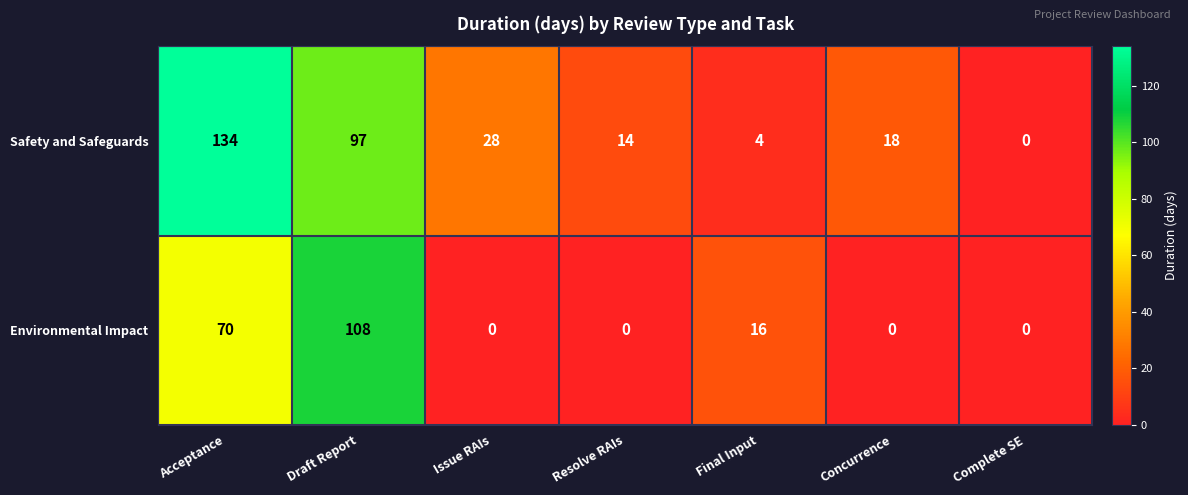

How many values in the Environmental Impact series exceed 0?

3